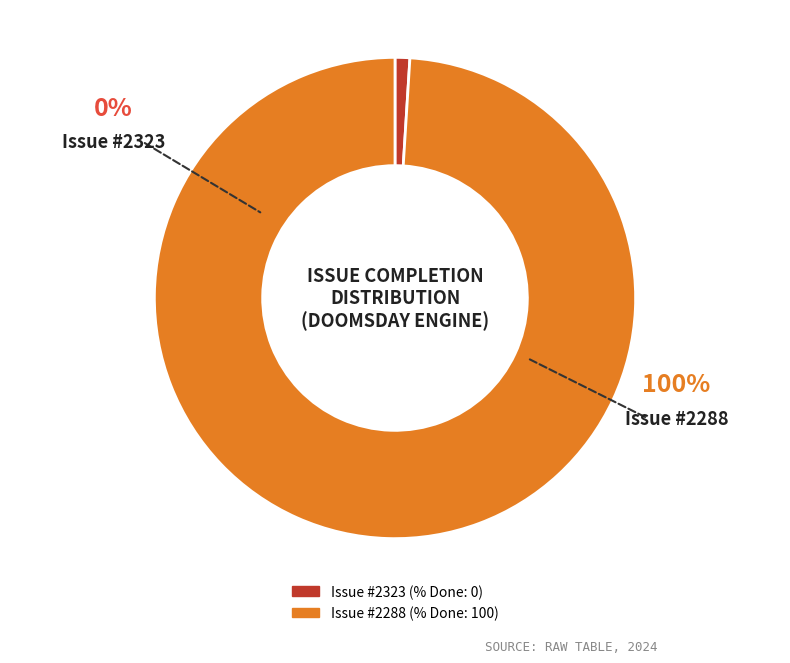

True or false: 2323 accounts for 0% of the total.

True